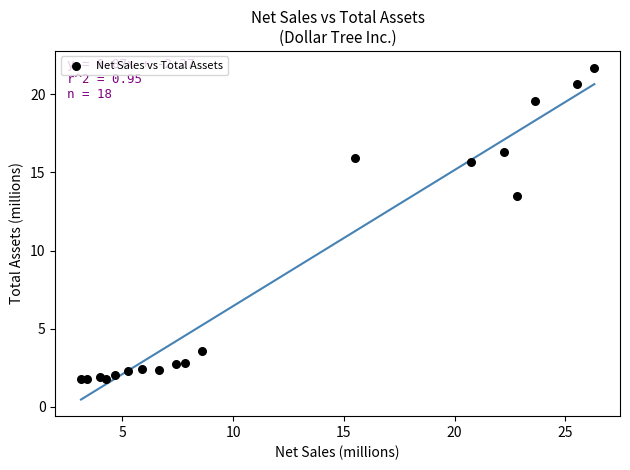

What Y value in the scatter plot is closest to 11?

13.5